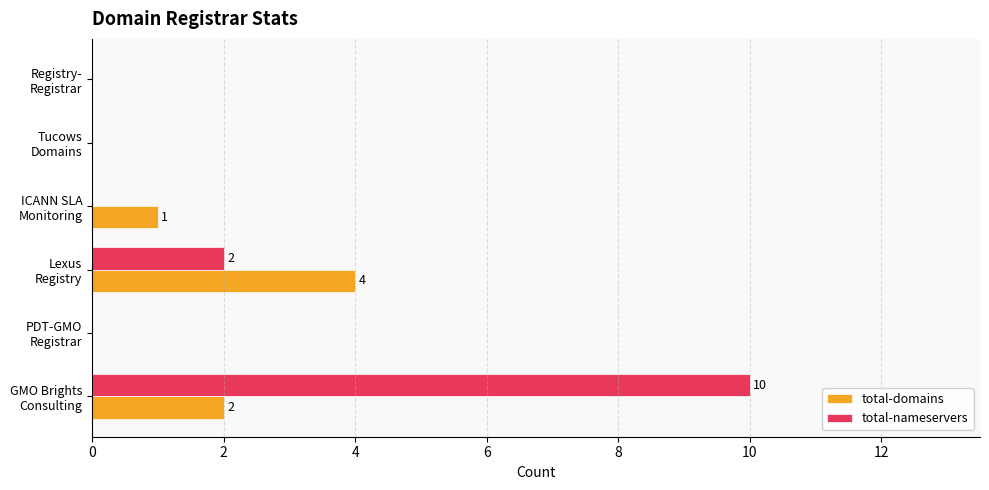

Which category has the highest value in the total-domains series?

Lexus
Registry